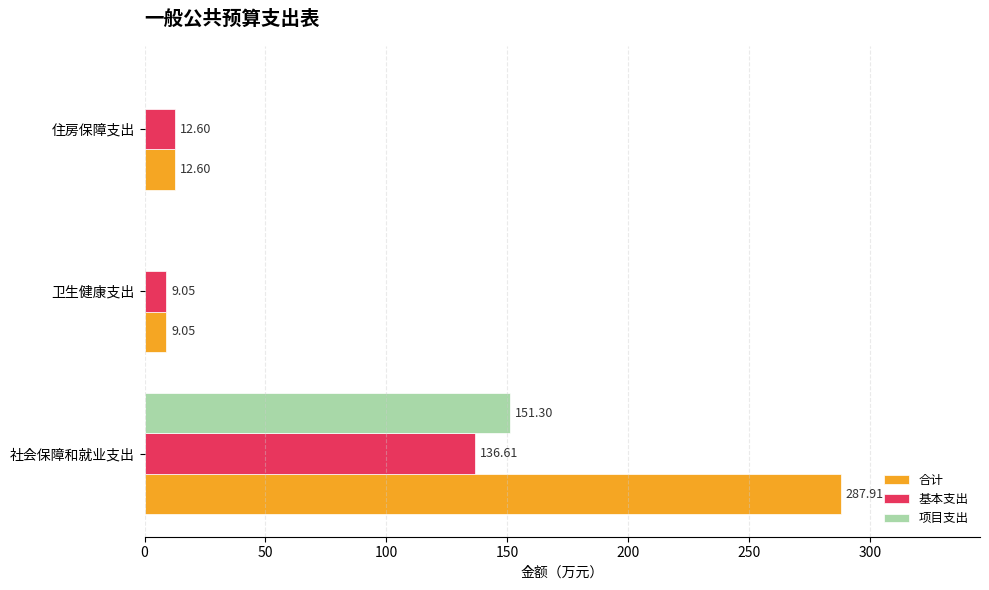

What is the sum of all 项目支出 values?

151.3